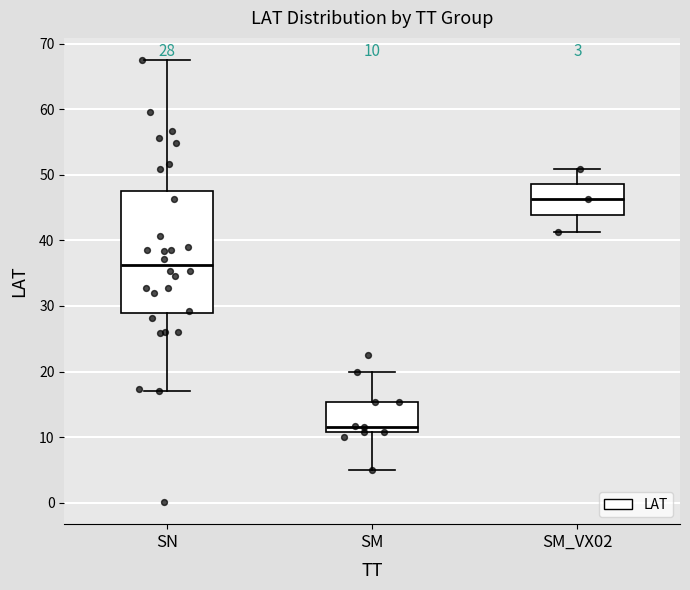

Which box is the tallest, from its lower edge to its upper edge?

SN